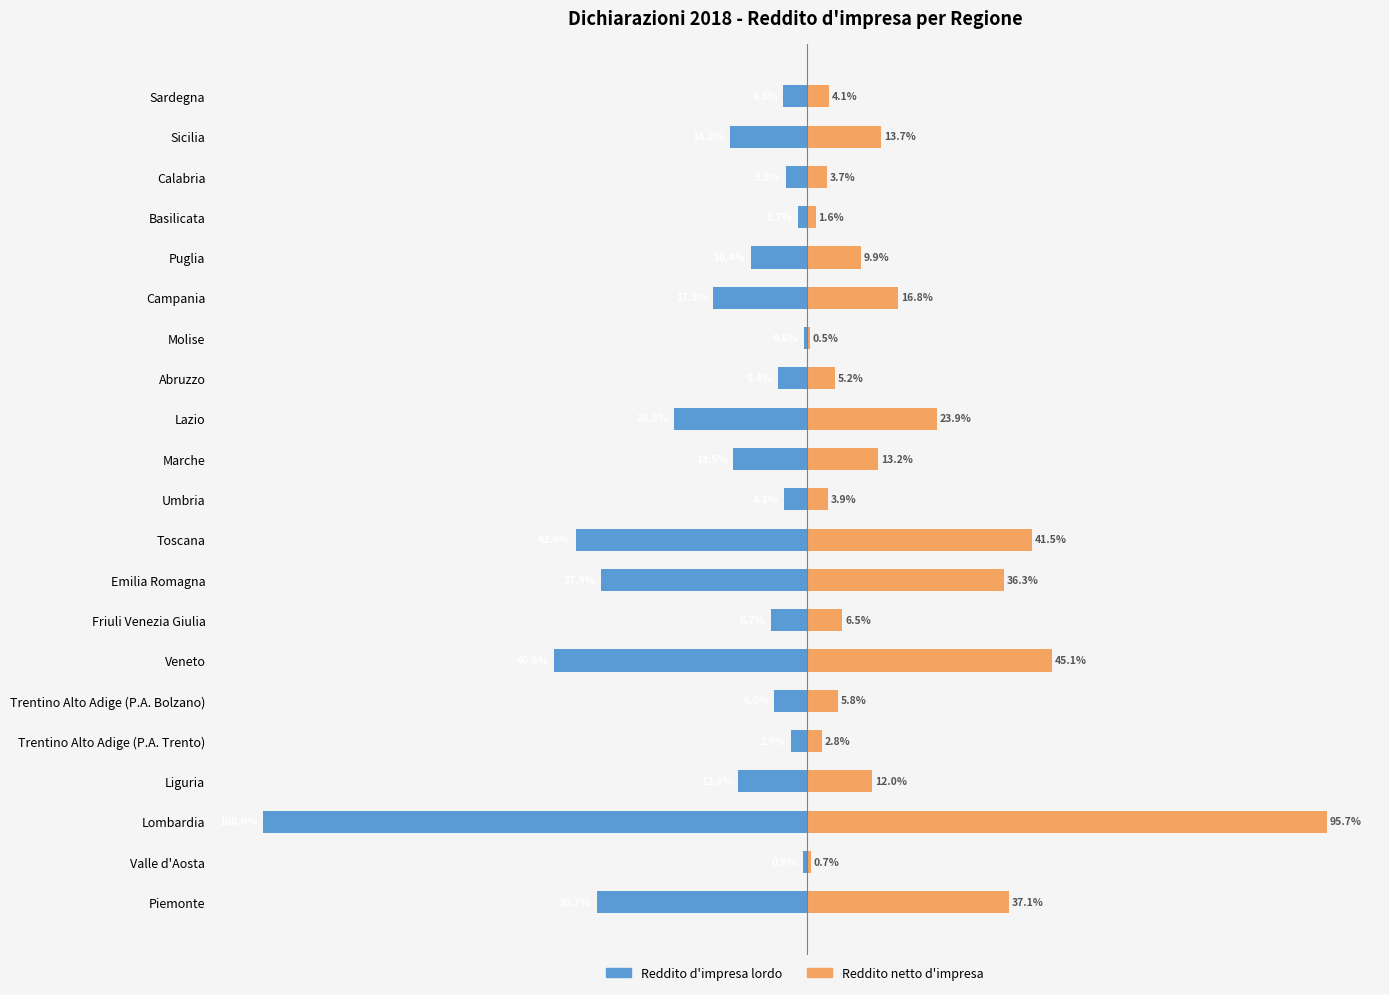

Between Liguria and Toscana, which is larger?

Liguria